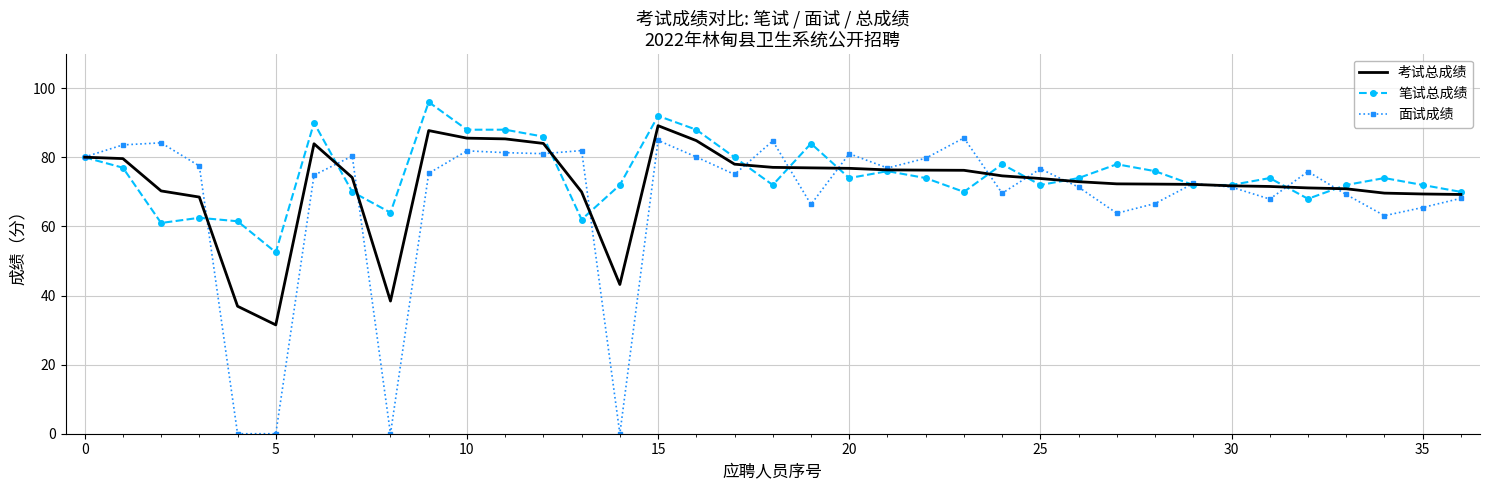

What is the maximum value shown in the chart?

96.0